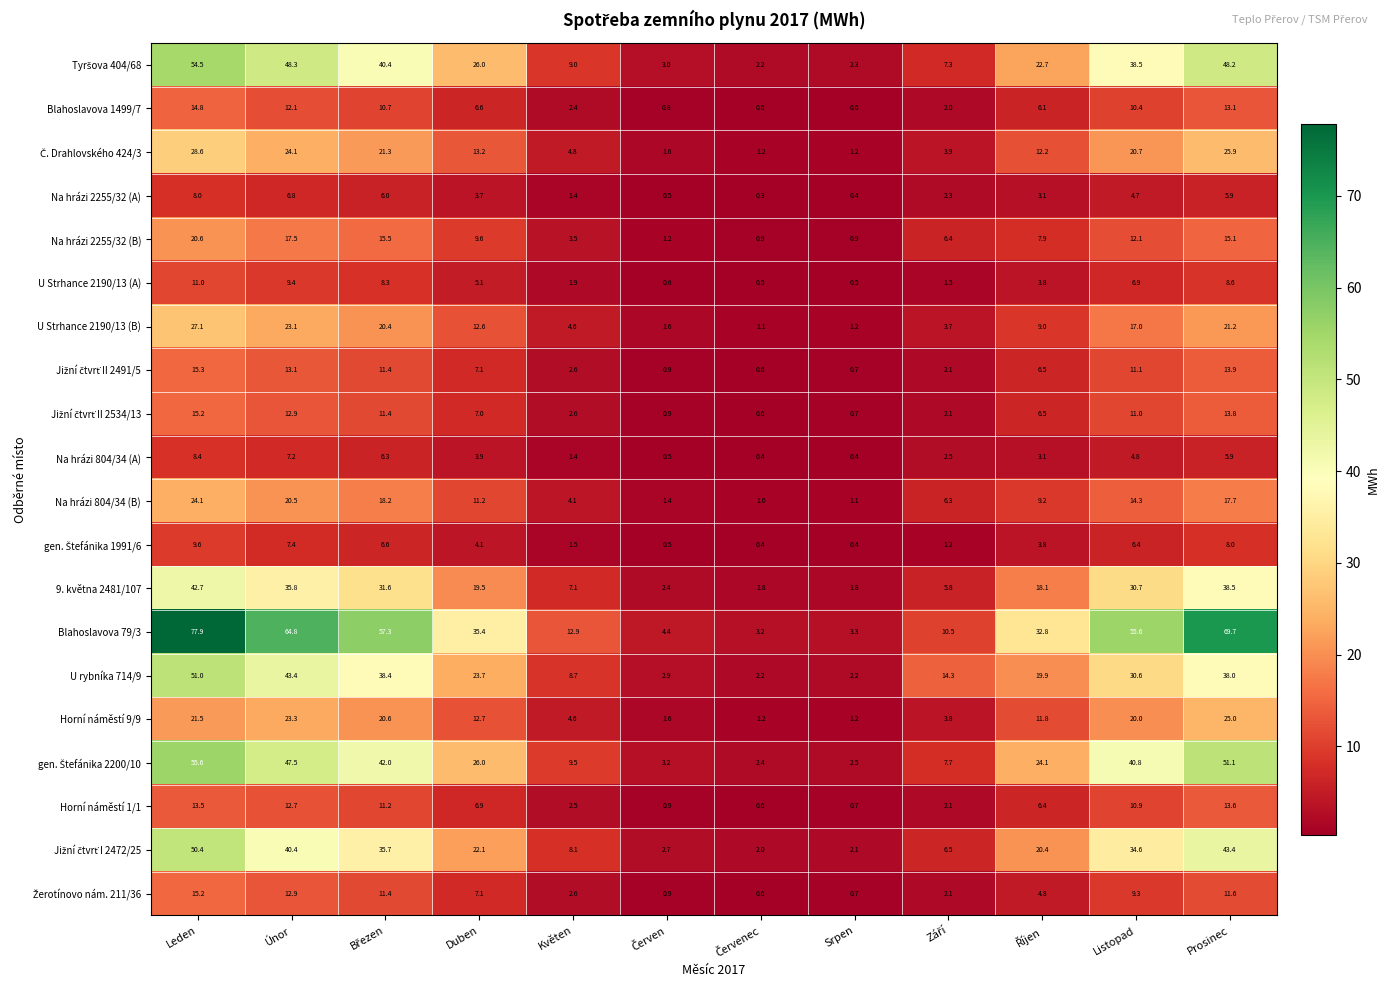

At how many categories does at least one series exceed 7?

9